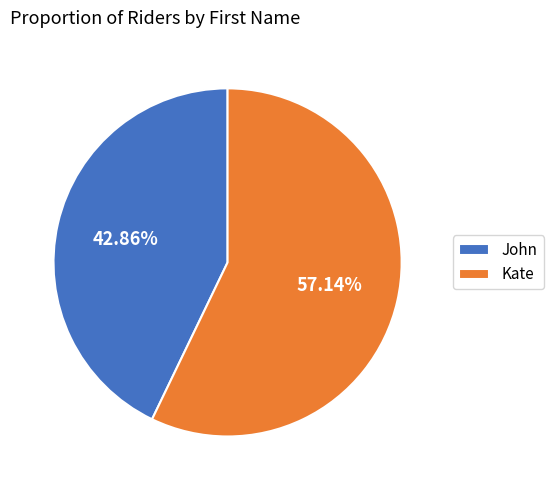

What is the majority slice?

Kate